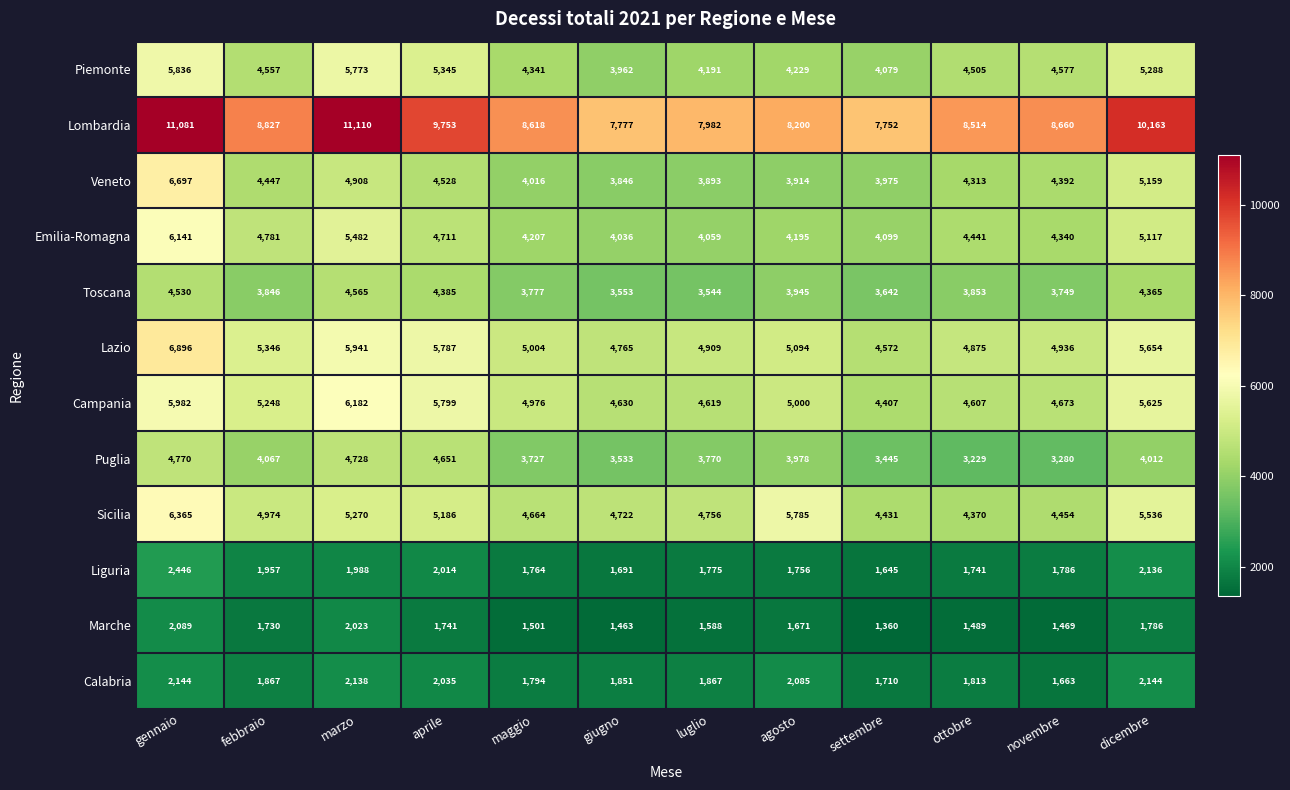

At which category is the sum across all series the highest?

gennaio